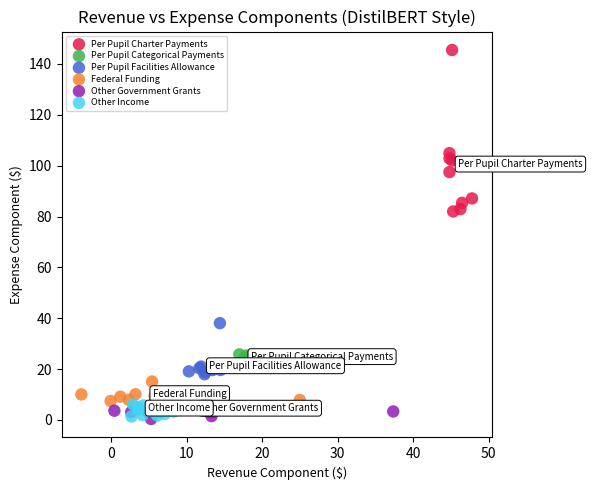

Which series contains the highest Y value?

Per Pupil Charter Payments